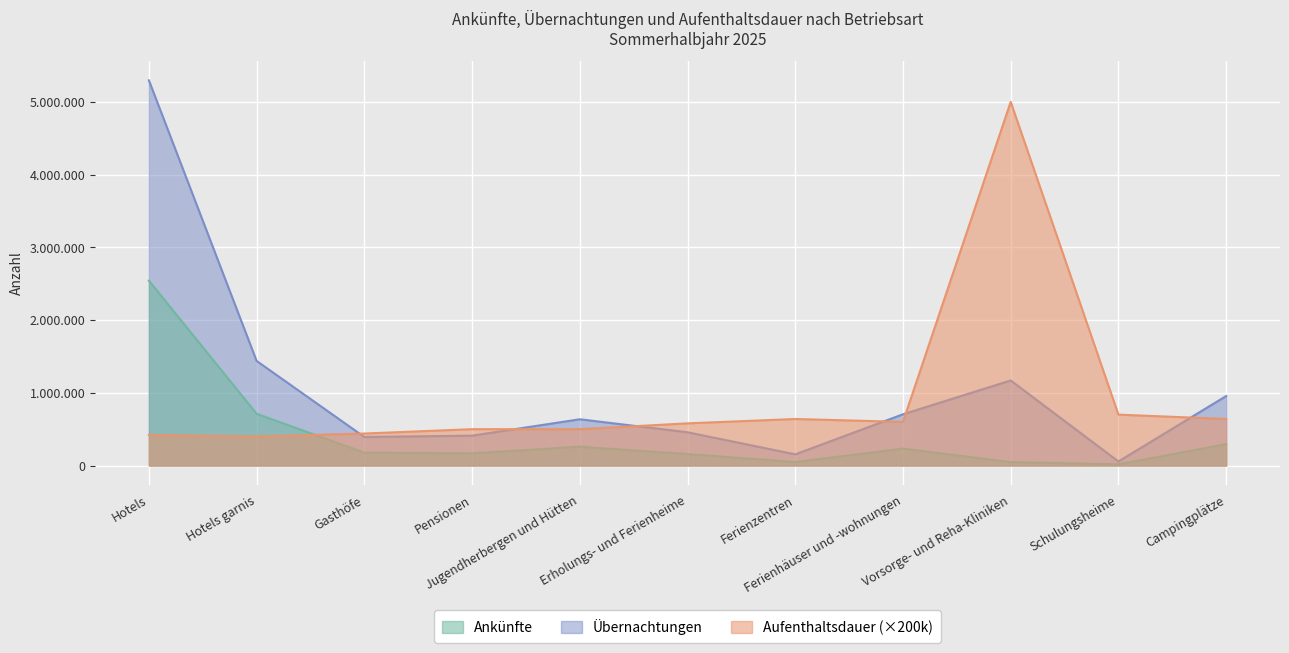

What are all the series names shown in the legend?

Ankünfte, Übernachtungen, Aufenthaltsdauer (×200k)